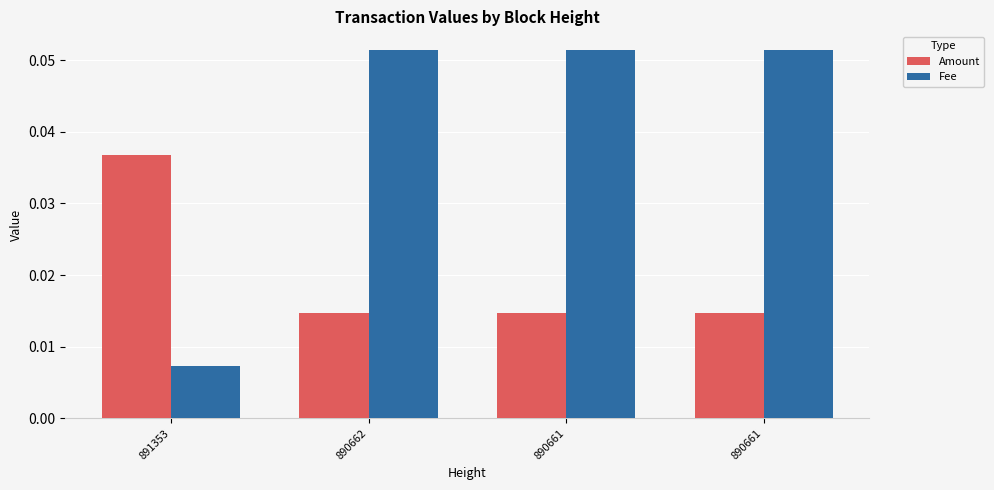

The value of Amount at 890661 is 0.0. True or false?

False